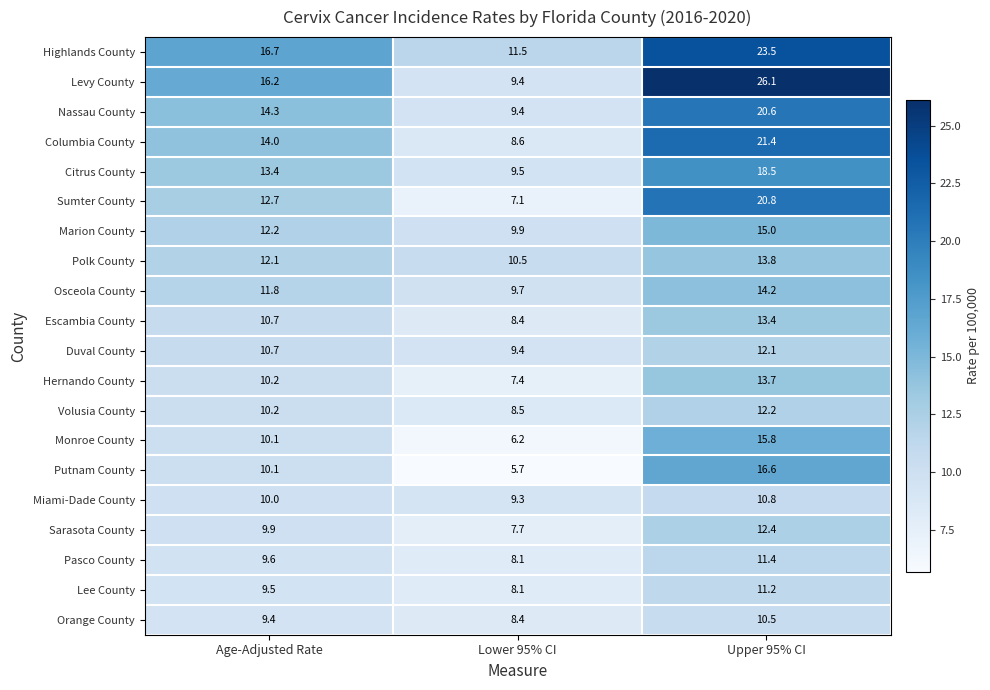

List the series in order of their peak value, lowest first.

Orange County, Miami-Dade County, Lee County, Pasco County, Duval County, Volusia County, Sarasota County, Escambia County, Hernando County, Polk County, Osceola County, Marion County, Monroe County, Putnam County, Citrus County, Nassau County, Sumter County, Columbia County, Highlands County, Levy County